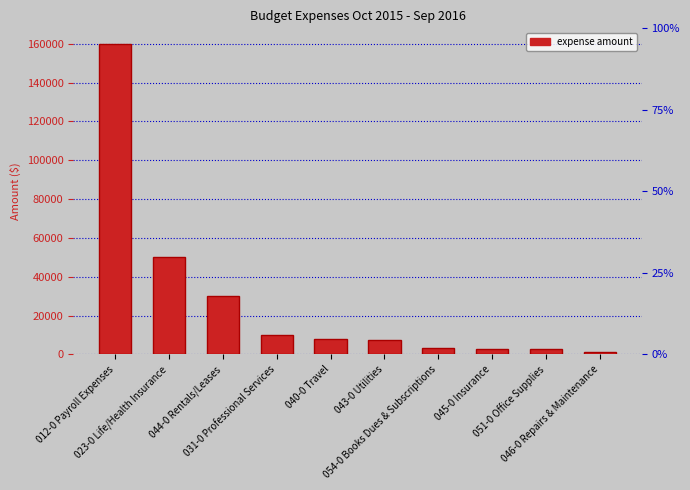

Rank the categories by value from lowest to highest.

046-0 Repairs & Maintenance, 045-0 Insurance, 051-0 Office Supplies, 054-0 Books Dues & Subscriptions, 043-0 Utilities, 040-0 Travel, 031-0 Professional Services, 044-0 Rentals/Leases, 023-0 Life/Health Insurance, 012-0 Payroll Expenses